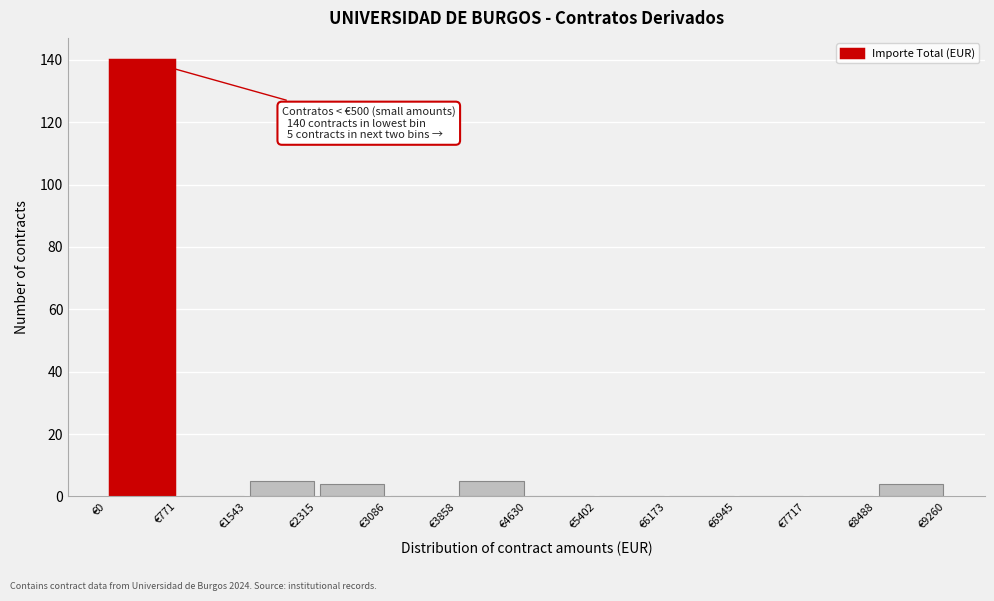

Which range on the x-axis has the tallest bar?

0 to 800